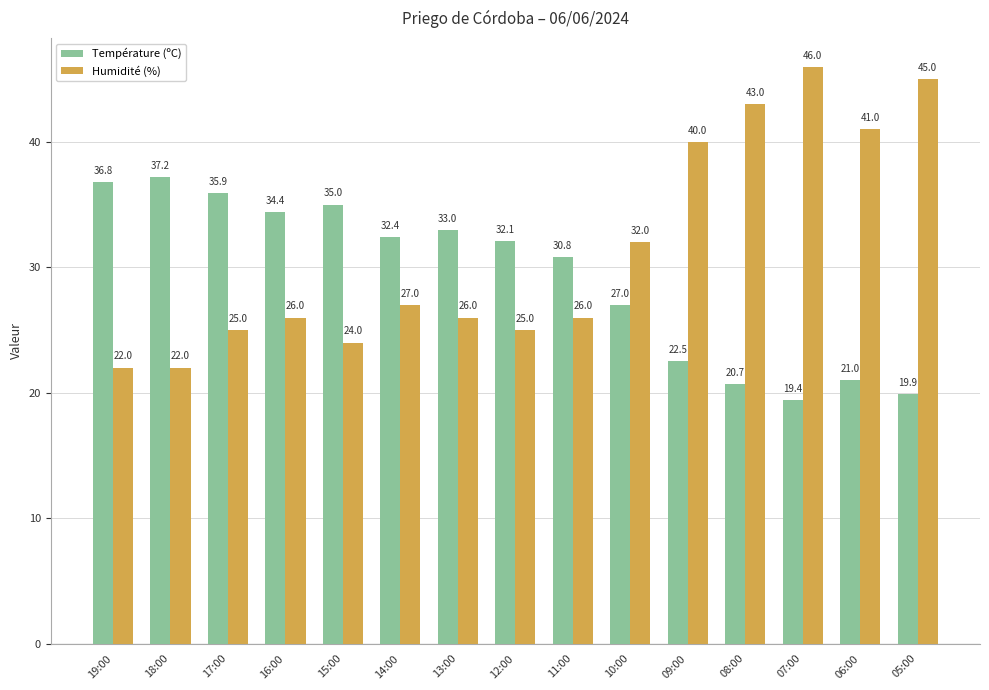

What are all the series names shown in the legend?

Température (ºC), Humidité (%)